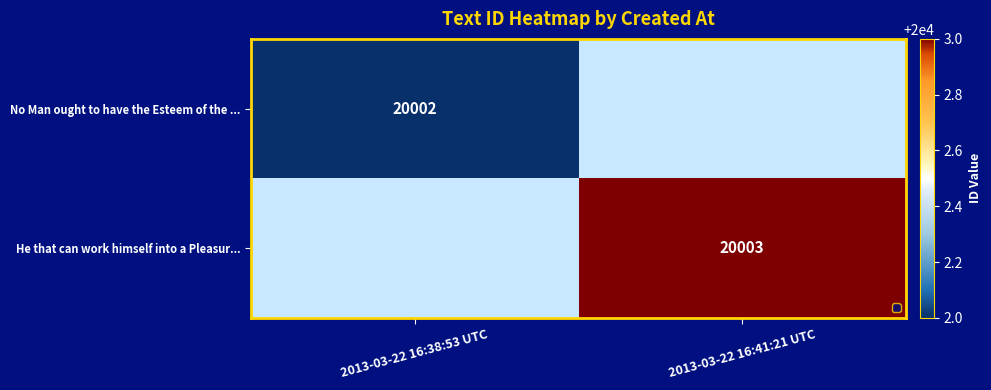

Is it true that No Man ought to have the Esteem of the ... equals 20002 at 2013-03-22 16:38:53 UTC?

True